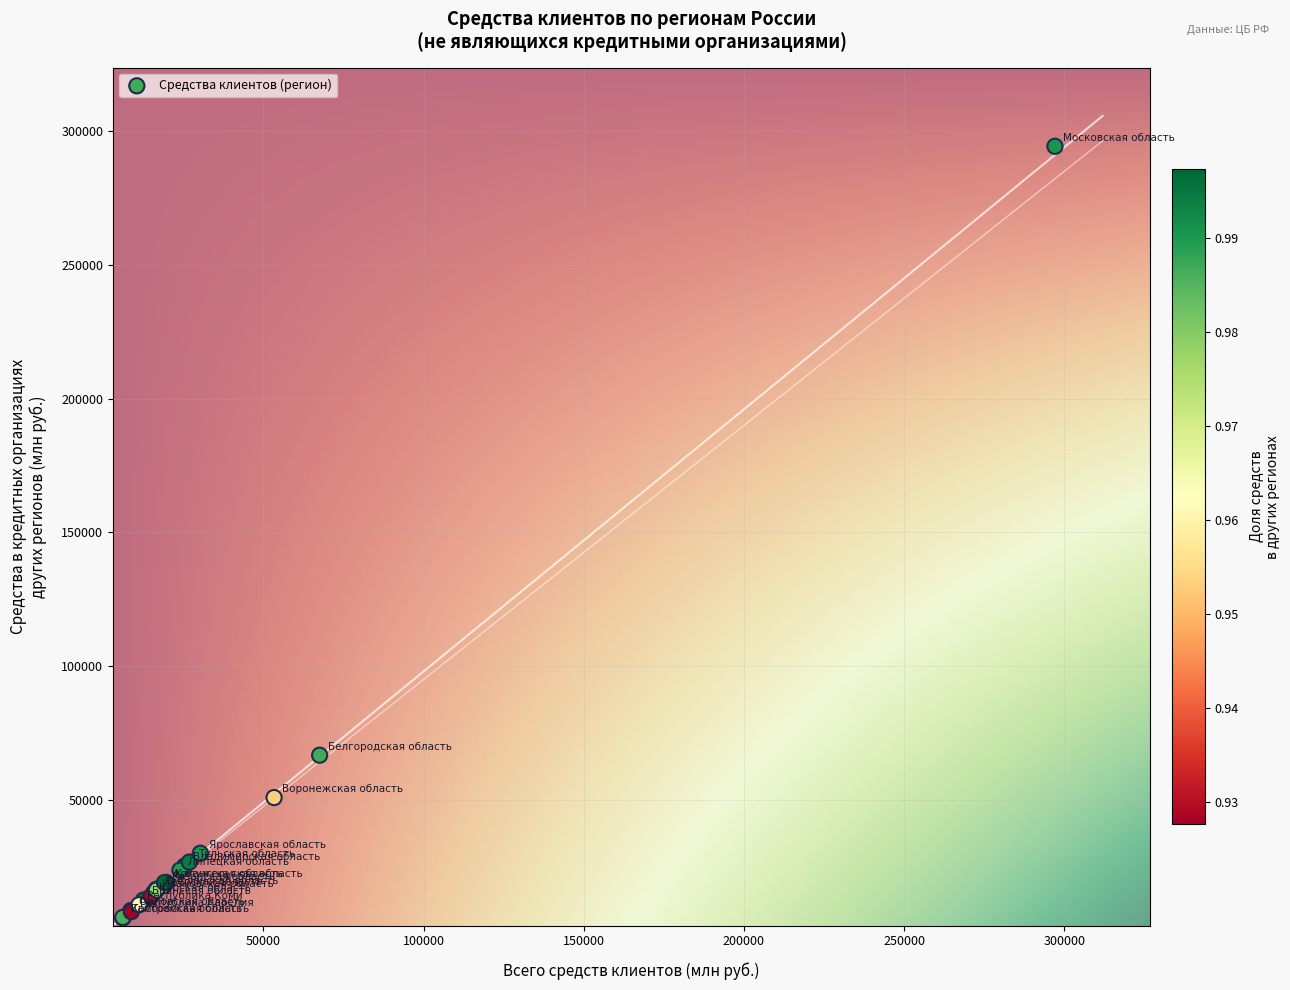

What Y value in the scatter plot is closest to 150085?

66653